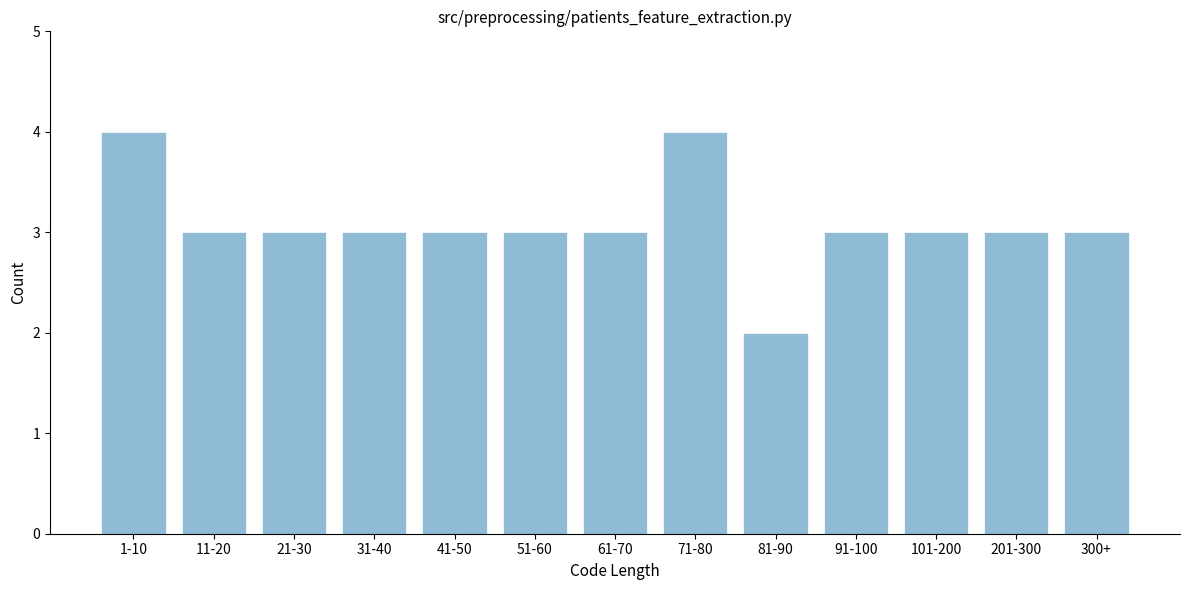

Reading left to right, what are all the values shown in this chart?

1-10=4	11-20=3	21-30=3	31-40=3	41-50=3	51-60=3	61-70=3	71-80=4	81-90=2	91-100=3	101-200=3	201-300=3	300+=3